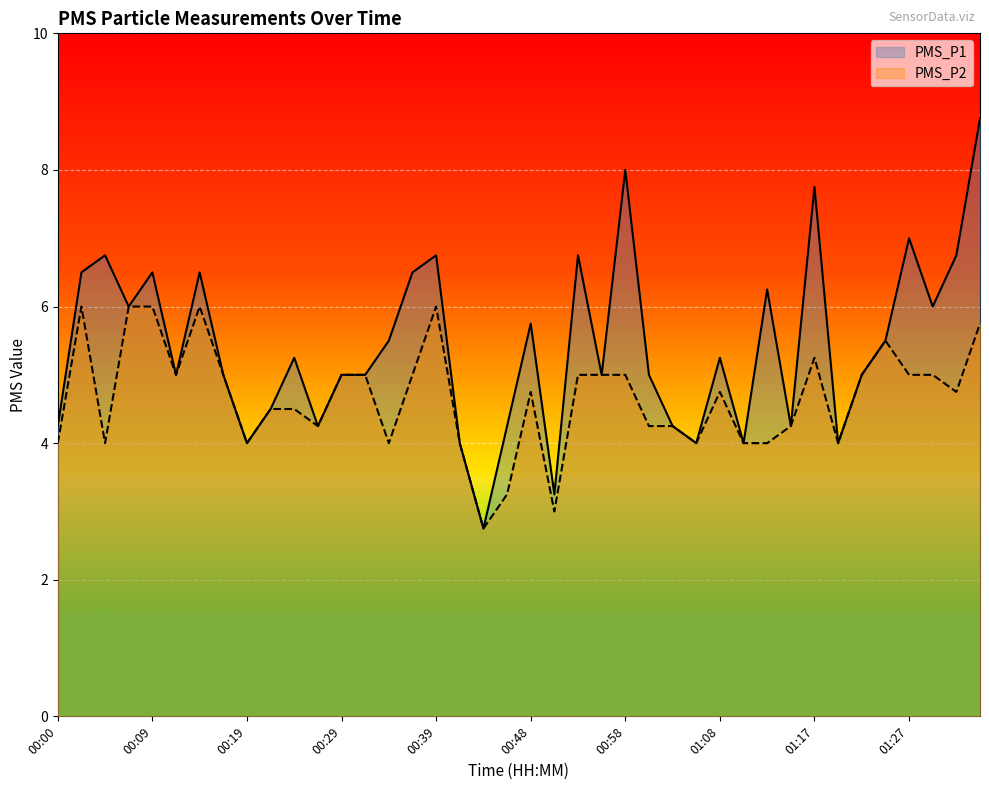

Reading left to right, transcribe all the data shown in this chart.

PMS_P1: 00:00=4.2	00:02=6.5	00:05=6.8	00:07=6.0	00:09=6.5	00:12=5.0	00:14=6.5	00:17=5.0	00:19=4.0	00:22=4.5	00:24=5.2	00:26=4.2	00:29=5.0	00:31=5.0	00:34=5.5	00:36=6.5	00:39=6.8	00:41=4.0	00:43=2.8	00:46=4.2	00:48=5.8	00:51=3.2	00:53=6.8	00:55=5.0	00:58=8.0	01:00=5.0	01:03=4.2	01:05=4.0	01:08=5.2	01:10=4.0	01:12=6.2	01:15=4.2	01:17=7.8	01:20=4.0	01:22=5.0	01:25=5.5	01:27=7.0	01:30=6.0	01:32=6.8	01:34=8.8
PMS_P2: 00:00=4.0	00:02=6.0	00:05=4.0	00:07=6.0	00:09=6.0	00:12=5.0	00:14=6.0	00:17=5.0	00:19=4.0	00:22=4.5	00:24=4.5	00:26=4.2	00:29=5.0	00:31=5.0	00:34=4.0	00:36=5.0	00:39=6.0	00:41=4.0	00:43=2.8	00:46=3.2	00:48=4.8	00:51=3.0	00:53=5.0	00:55=5.0	00:58=5.0	01:00=4.2	01:03=4.2	01:05=4.0	01:08=4.8	01:10=4.0	01:12=4.0	01:15=4.2	01:17=5.2	01:20=4.0	01:22=5.0	01:25=5.5	01:27=5.0	01:30=5.0	01:32=4.8	01:34=5.8